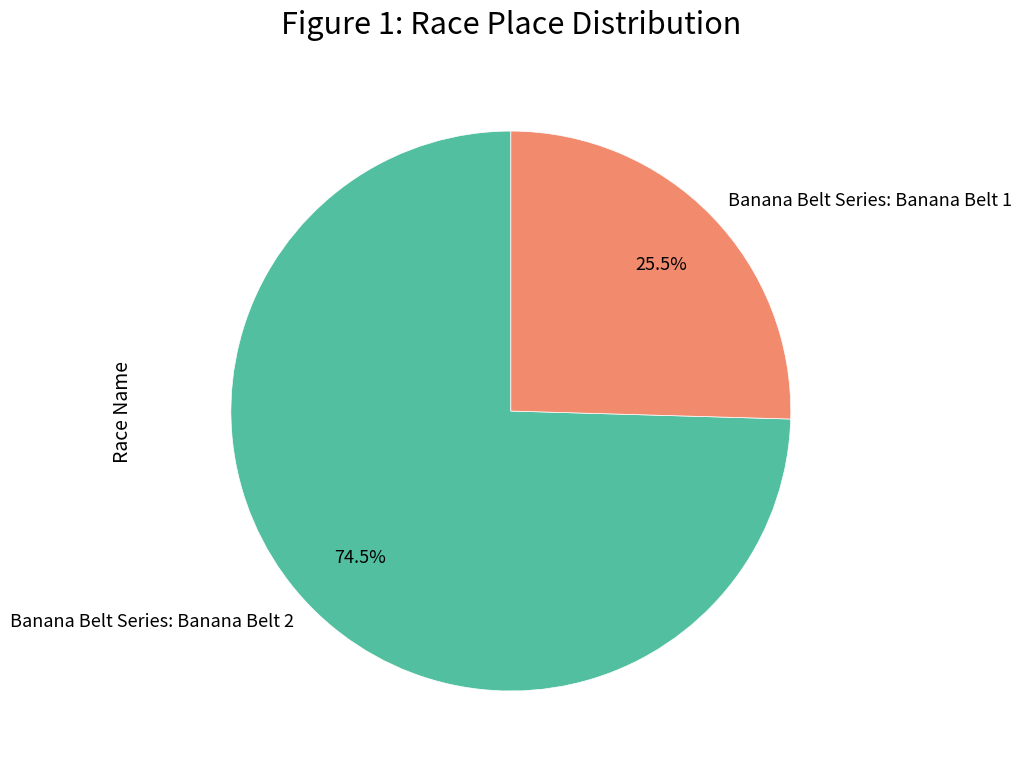

True or false: Banana Belt Series: Banana Belt 1 accounts for 32% of the total.

False